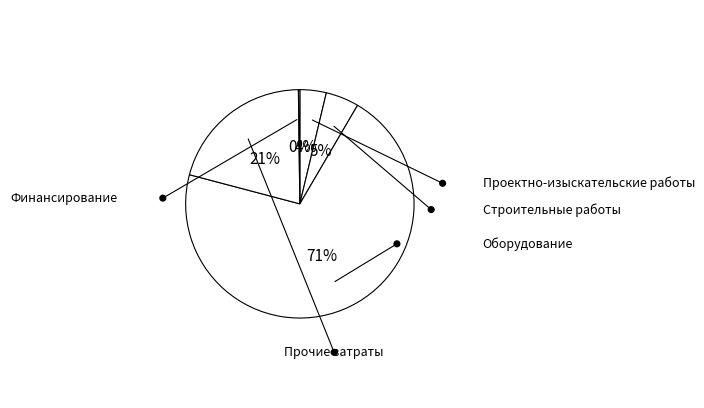

To the nearest percent, what is the difference between the largest and smallest slice percentages?

70%